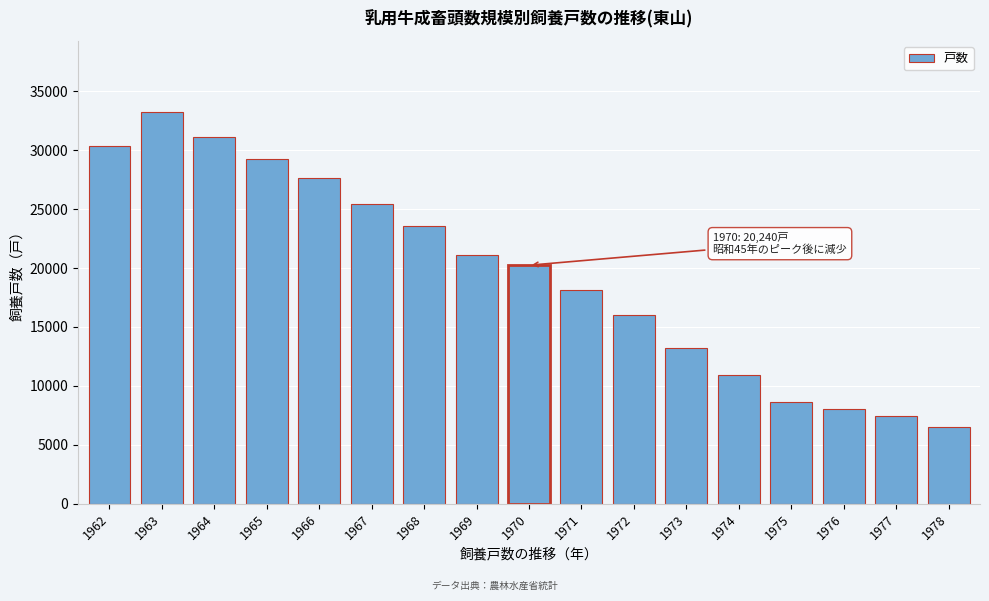

Reading left to right, transcribe all the data shown in this chart.

30342	33265	31133	29210	27620	25420	23600	21120	20240	18100	16030	13260	10950	8610	8010	7490	6550